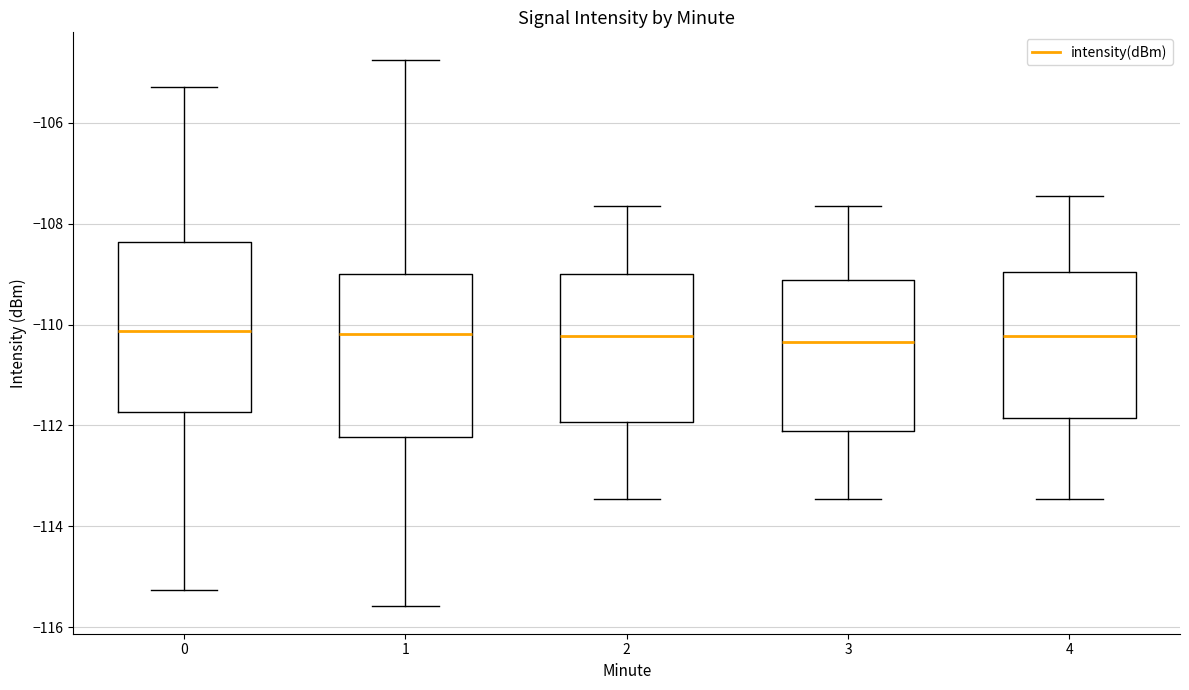

Reading left to right, read every box against the y-axis: the position of its median line, the range the box covers, and the ends of its whiskers. The values are not printed on the chart, so give them approximately, as read against the axis.

0: median -110.2, box -111.8 to -108.4, whiskers -115.2 to -105.2
1: median -110.2, box -112.2 to -109.0, whiskers -115.6 to -104.8
2: median -110.2, box -112.0 to -109.0, whiskers -113.4 to -107.6
3: median -110.4, box -112.2 to -109.2, whiskers -113.4 to -107.6
4: median -110.2, box -111.8 to -109.0, whiskers -113.4 to -107.4